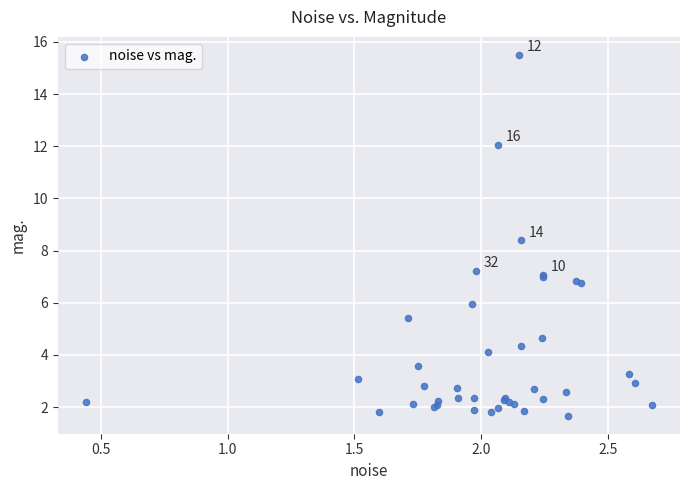

What Y value in the scatter plot is closest to 8?

8.4